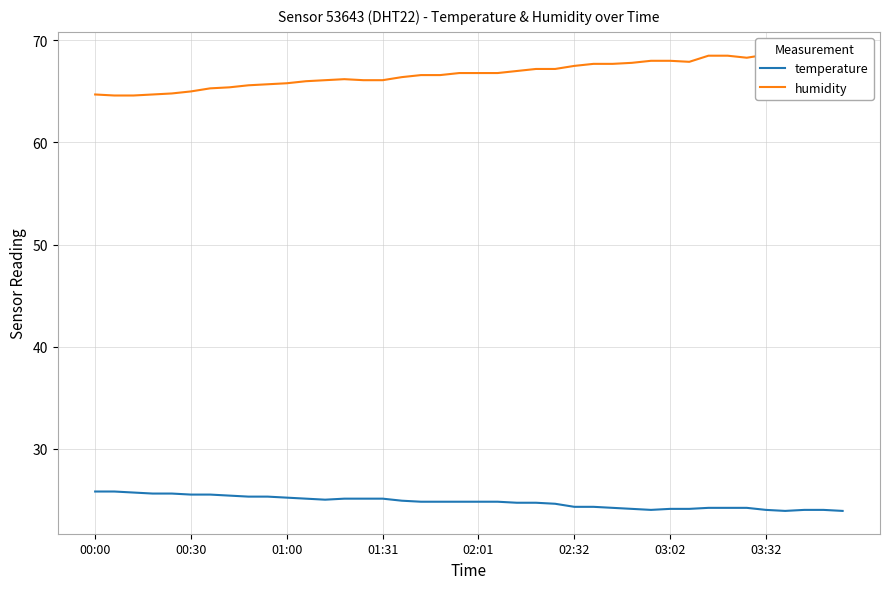

What is the highest value of the temperature series?

25.8